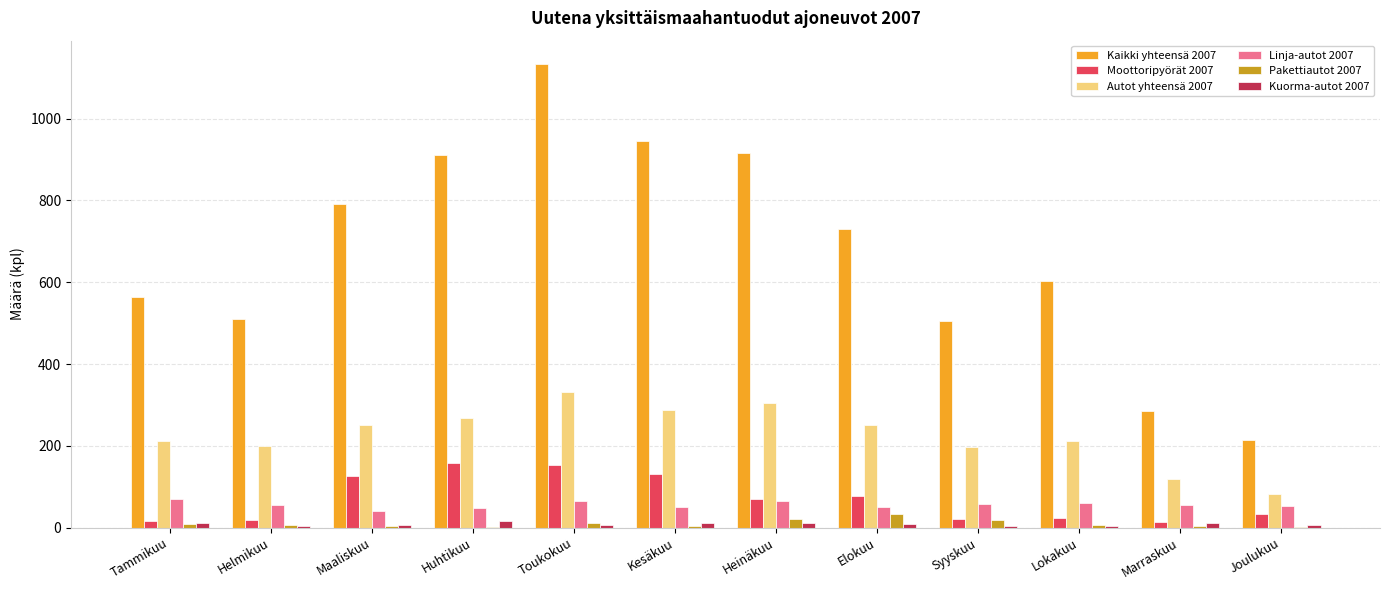

What is the total value across all series at Helmikuu?

792